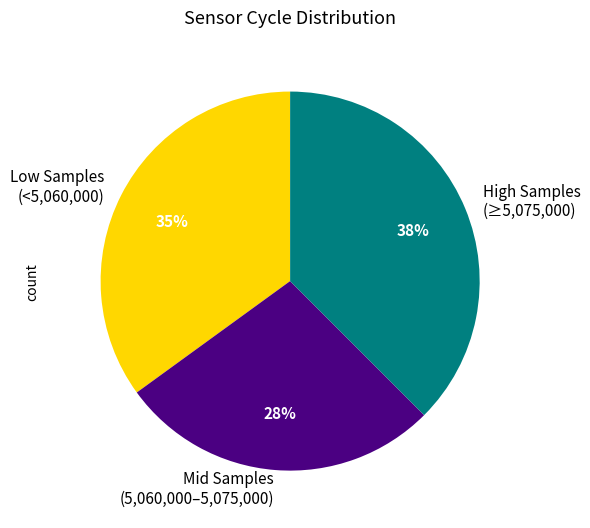

What is the ratio of the value at High Samples (≥5,075,000) to the value at Low Samples (<5,060,000)?

1.1